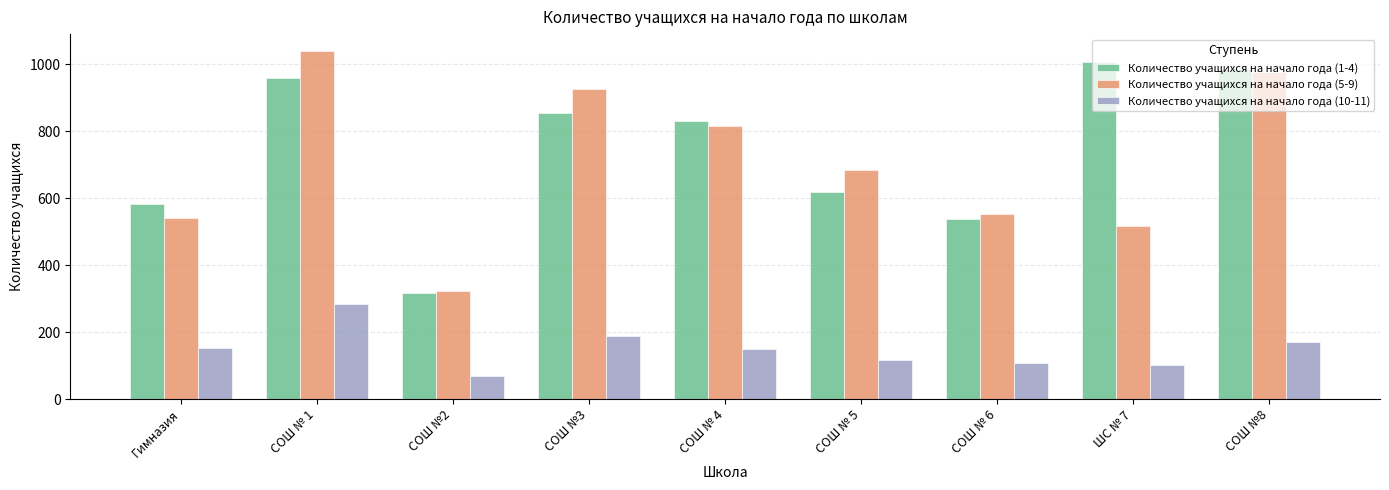

What are all the series names shown in the legend?

Количество учащихся на начало года (1-4), Количество учащихся на начало года (5-9), Количество учащихся на начало года (10-11)